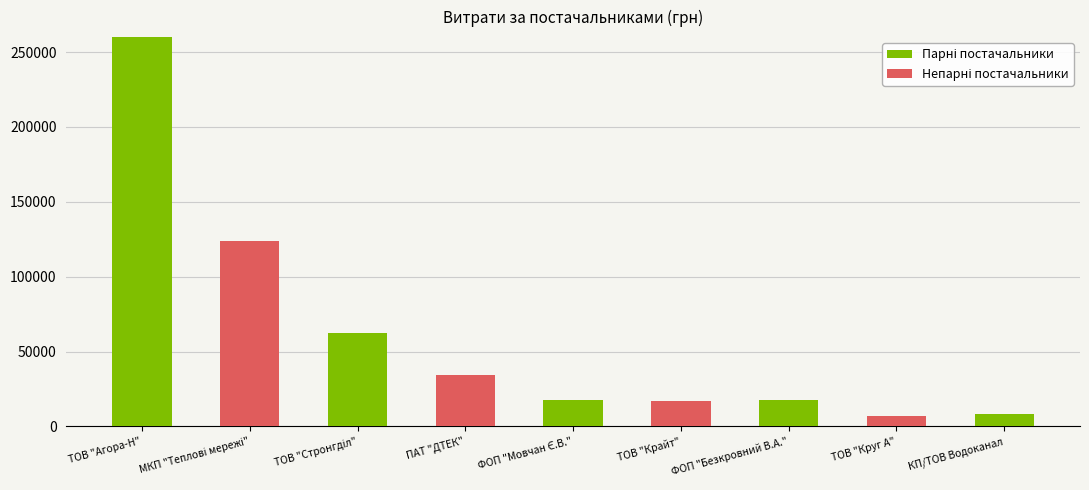

The chart shows a value of 180011.6 at ТОВ "Агора-Н". True or false?

False